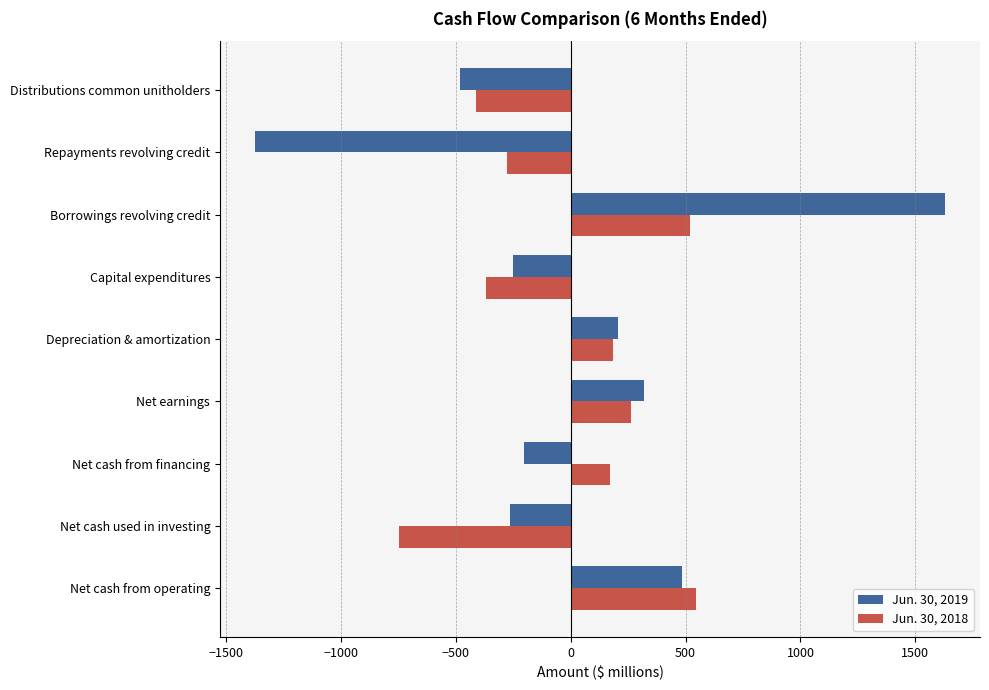

Rank the series at Net earnings from highest to lowest value.

Jun. 30, 2019, Jun. 30, 2018